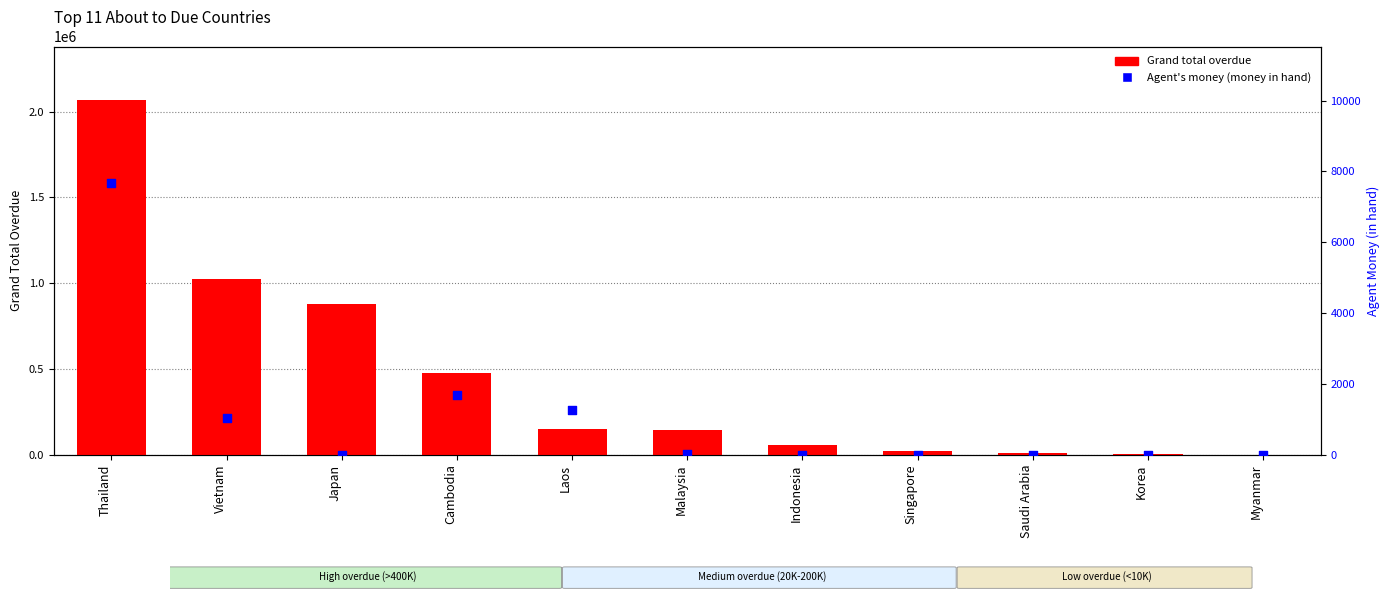

What are all the series names shown in the legend?

Grand total overdue, Agent's money (money in hand)